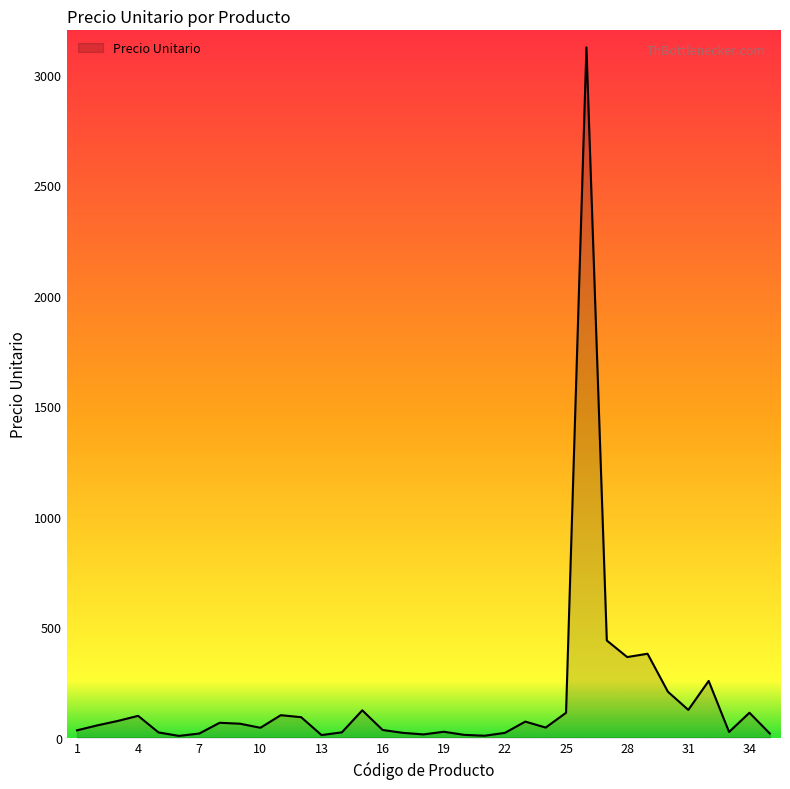

What is the difference between the maximum and minimum values?

3115.7